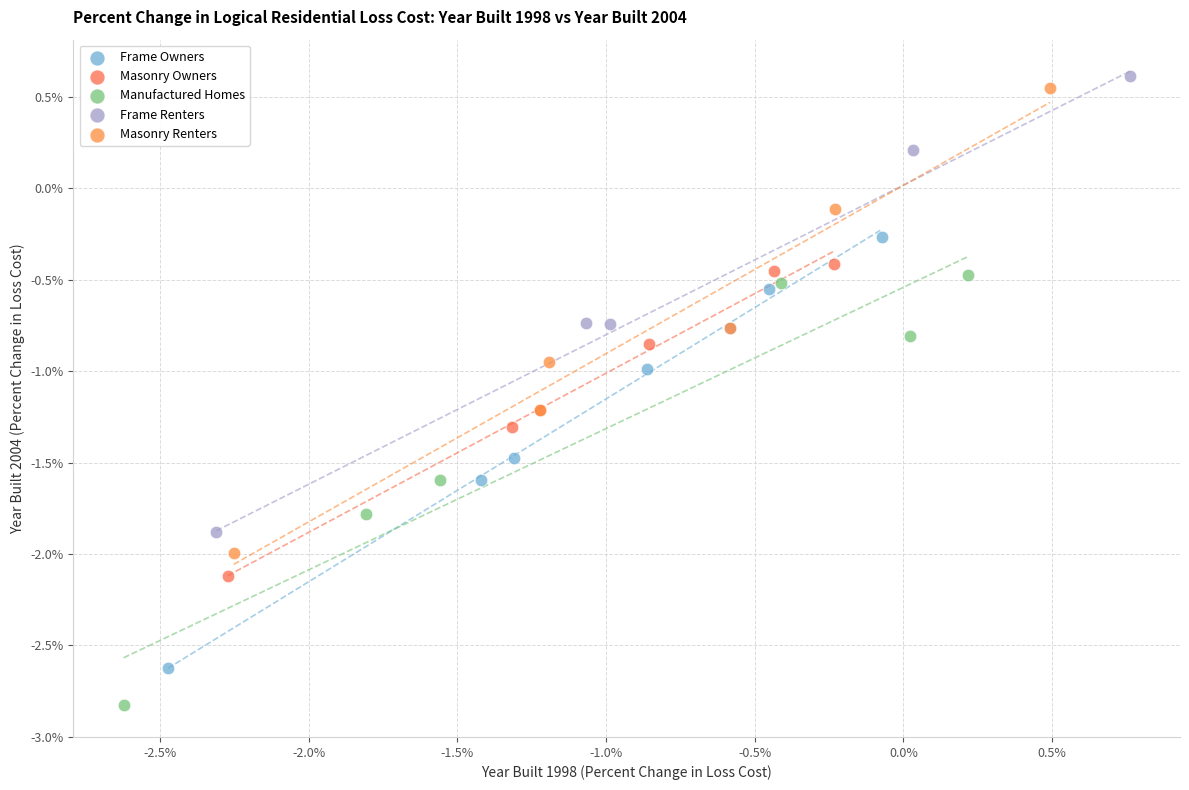

What are all the series names shown in the legend?

Frame Owners, Masonry Owners, Manufactured Homes, Frame Renters, Masonry Renters